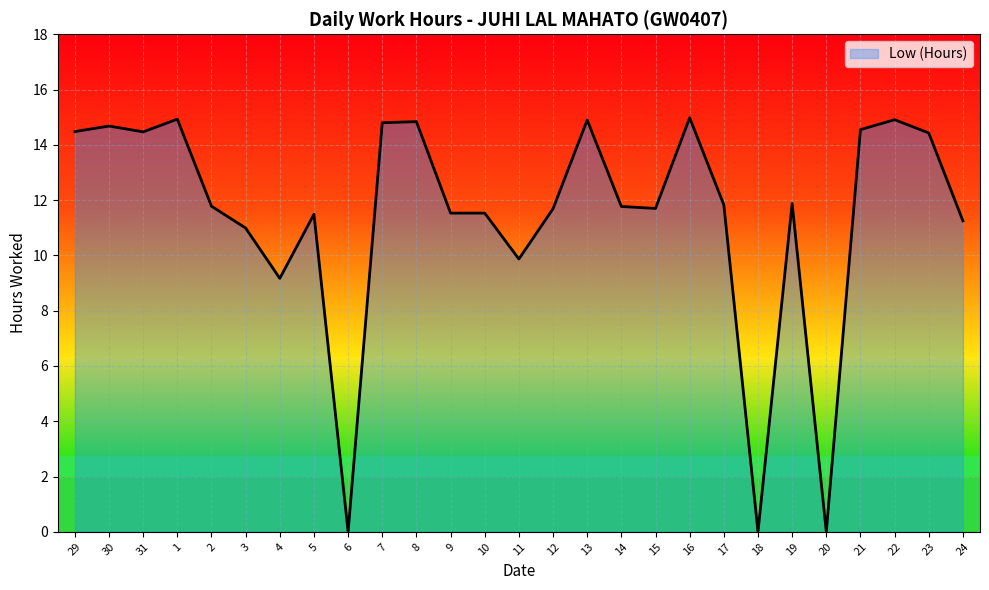

How many lines are shown in the chart?

1